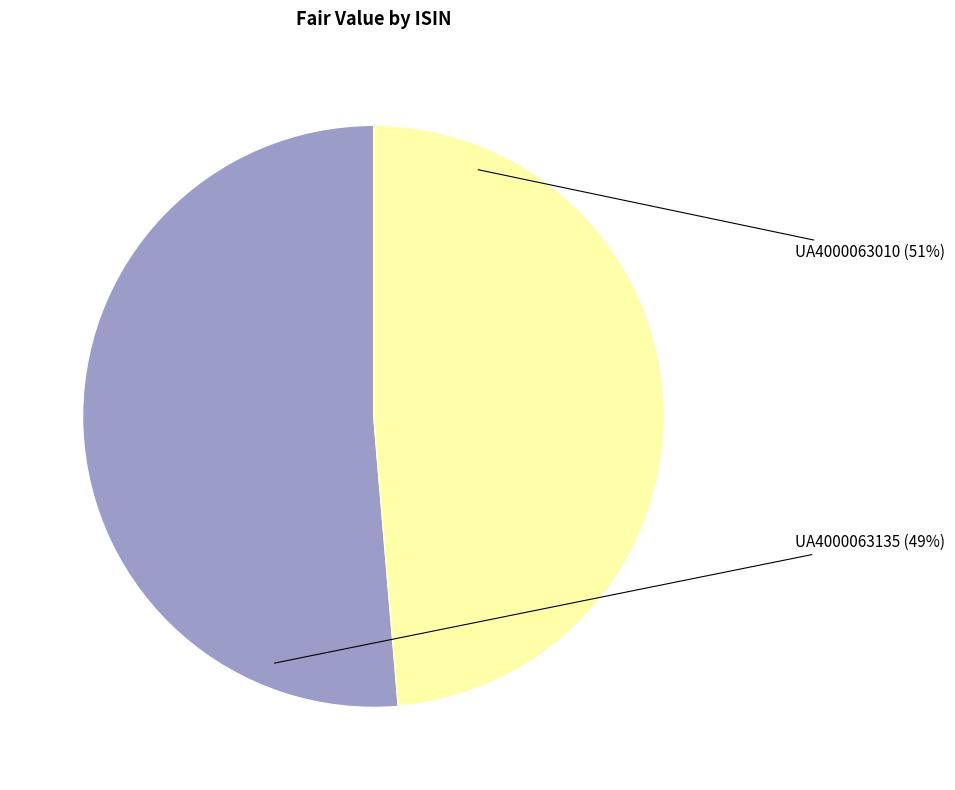

Between UA4000063135 and UA4000063010, which is larger?

UA4000063010